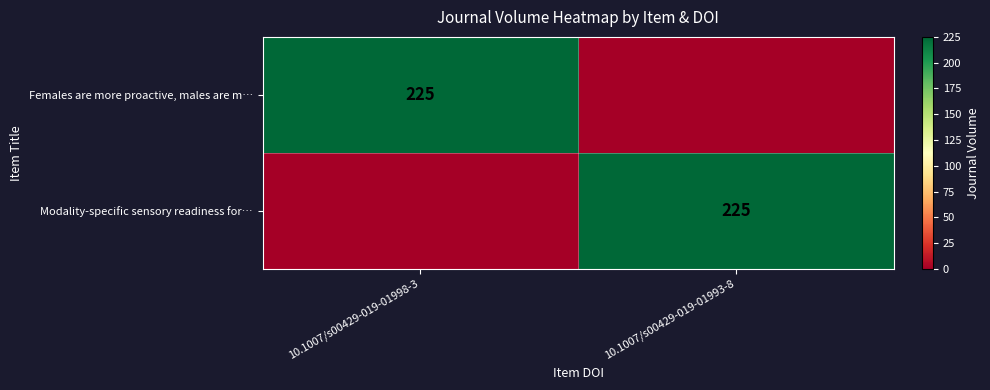

The Modality-specific sensory readiness for… series shows 319 at 10.1007/s00429-019-01993-8. True or false?

False